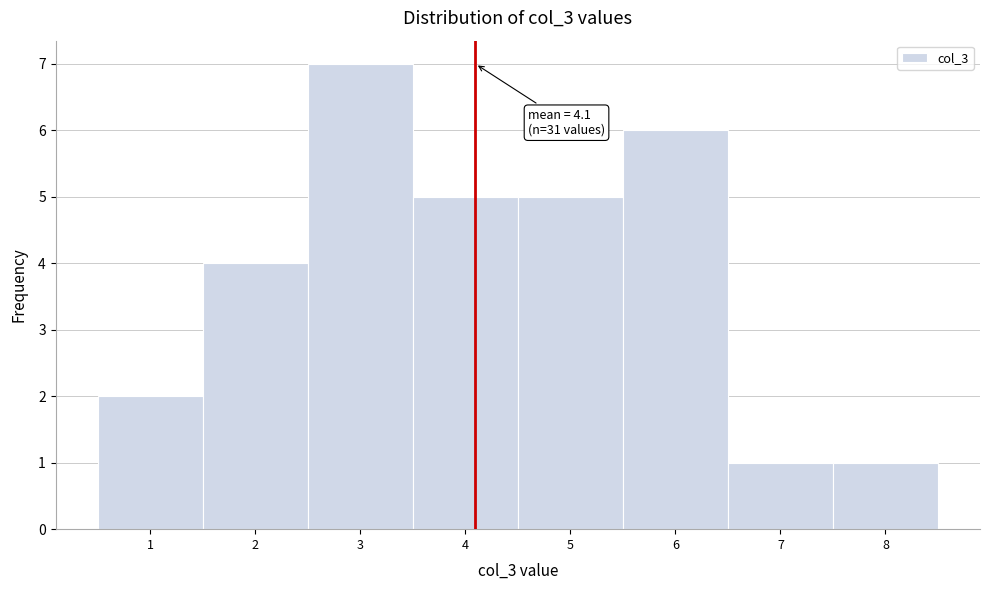

Over which range of the x-axis is the bar tallest?

2.5 to 3.5